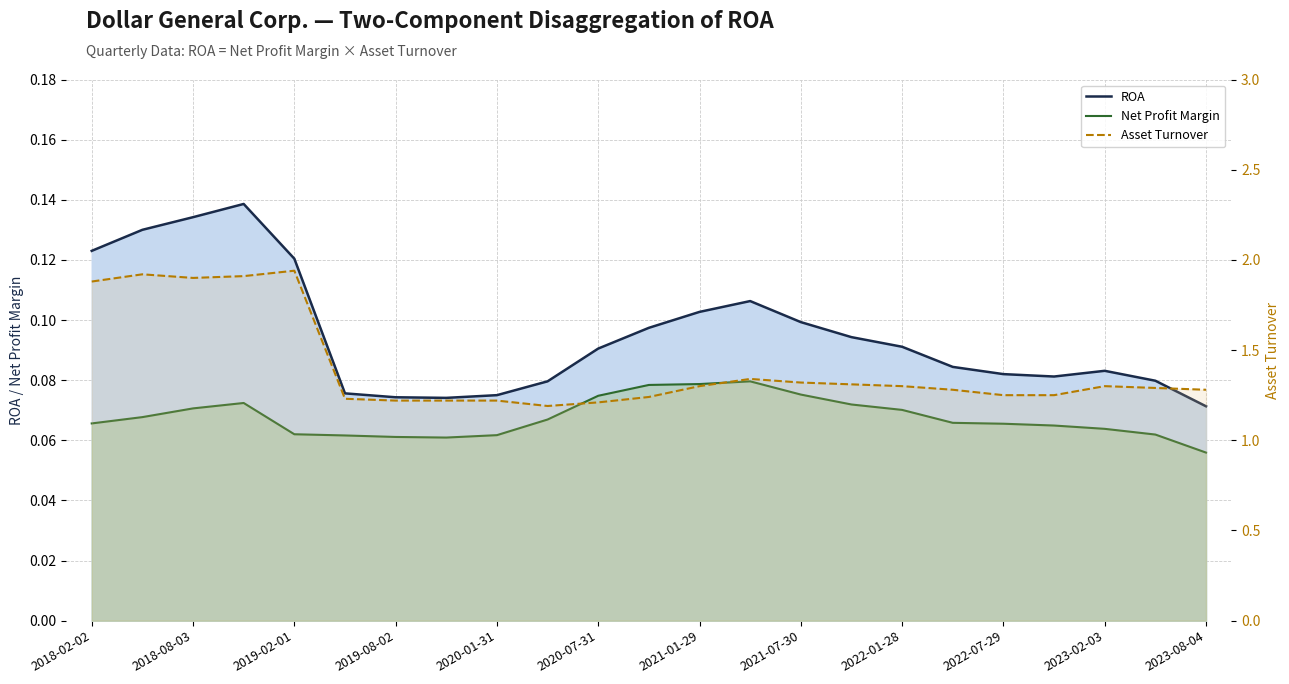

What is the sum of all Net Profit Margin values?

1.6